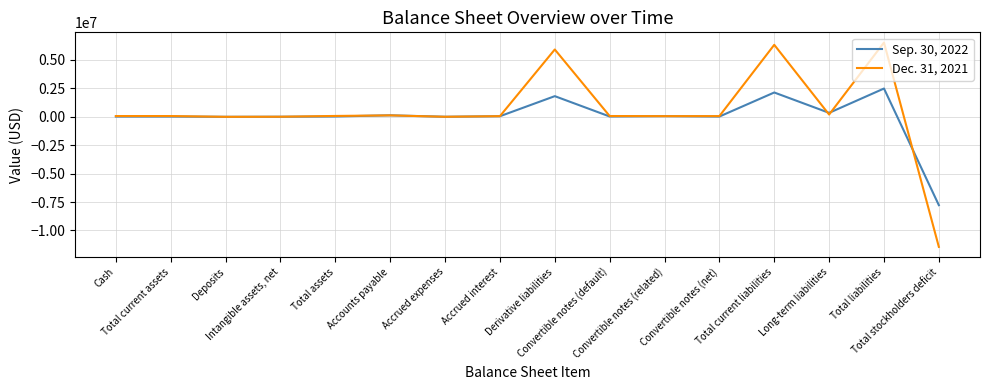

Rank the series by their average value, from highest to lowest.

Dec. 31, 2021, Sep. 30, 2022